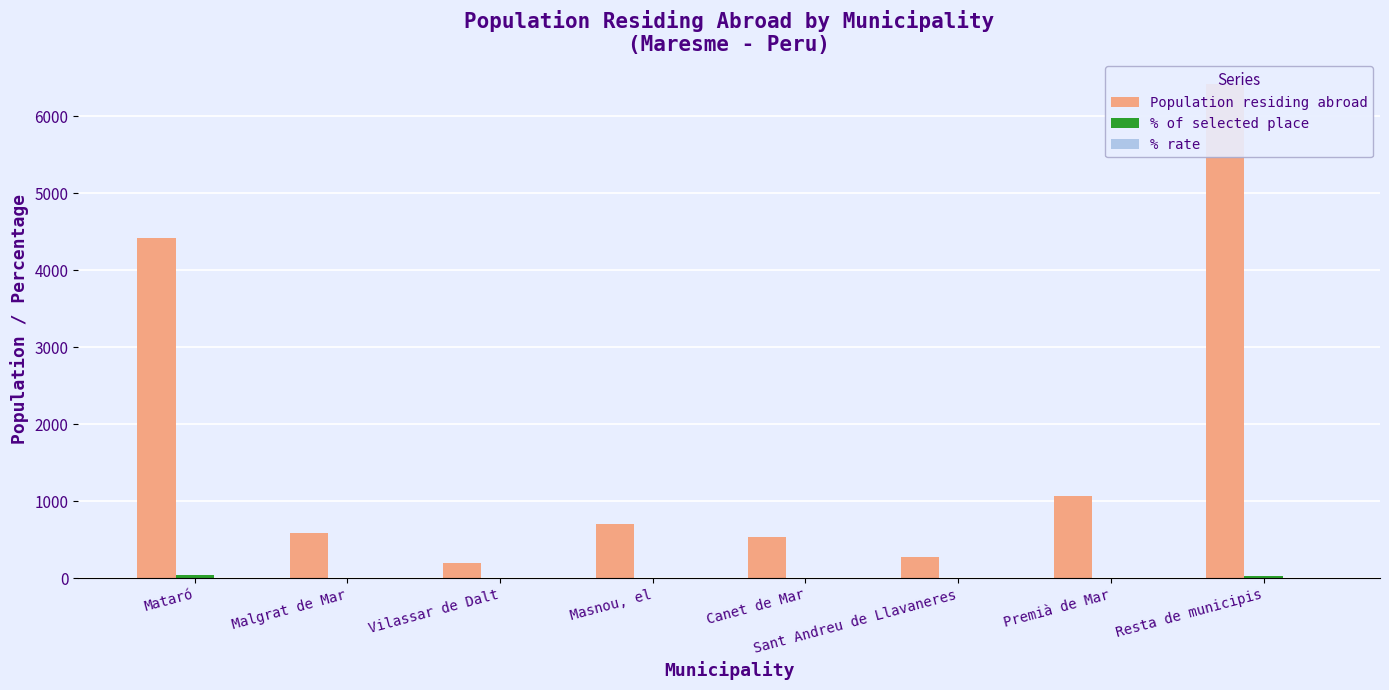

Between Sant Andreu de Llavaneres and Masnou, el, which is larger?

Masnou, el